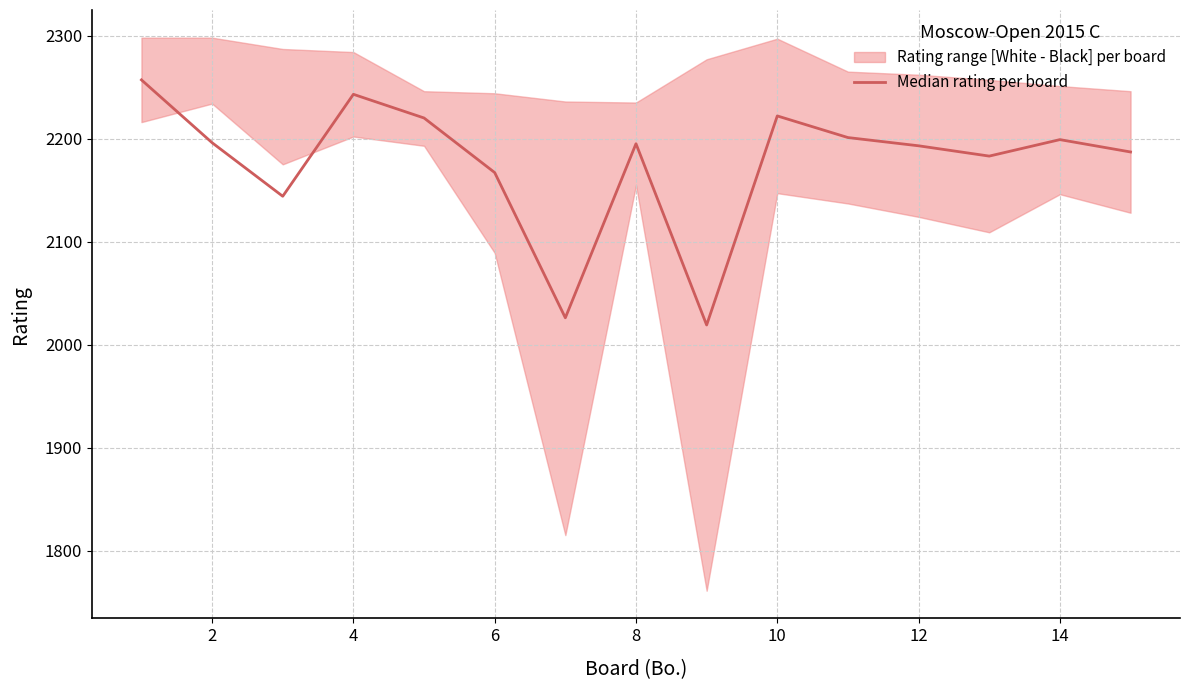

True or false: the data shows 1176 at 4.

False